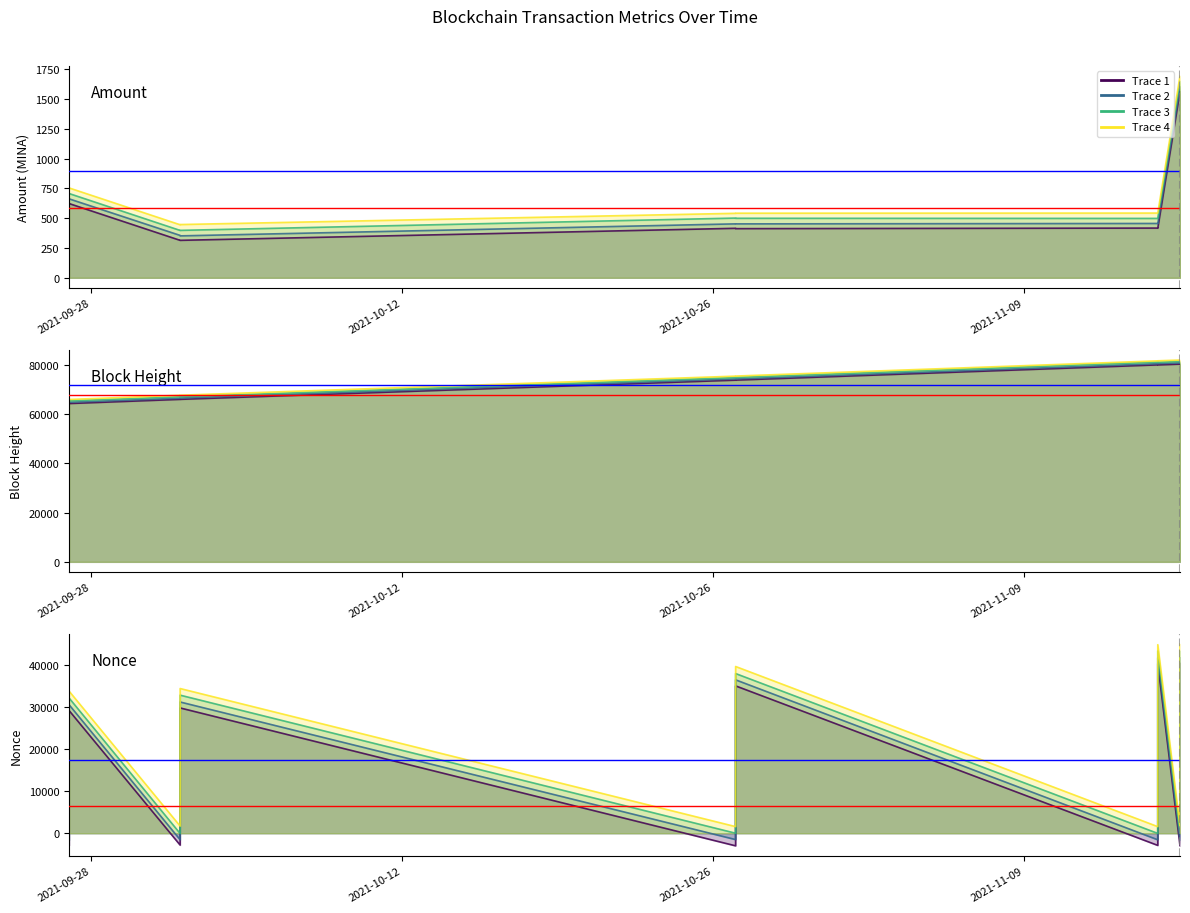

List the labels in order of BlockHeight value, largest first.

2021-11-16, 2021-11-16, 2021-11-15, 2021-11-15, 2021-10-27, 2021-10-27, 2021-10-02, 2021-10-02, 2021-09-27, 2021-09-27